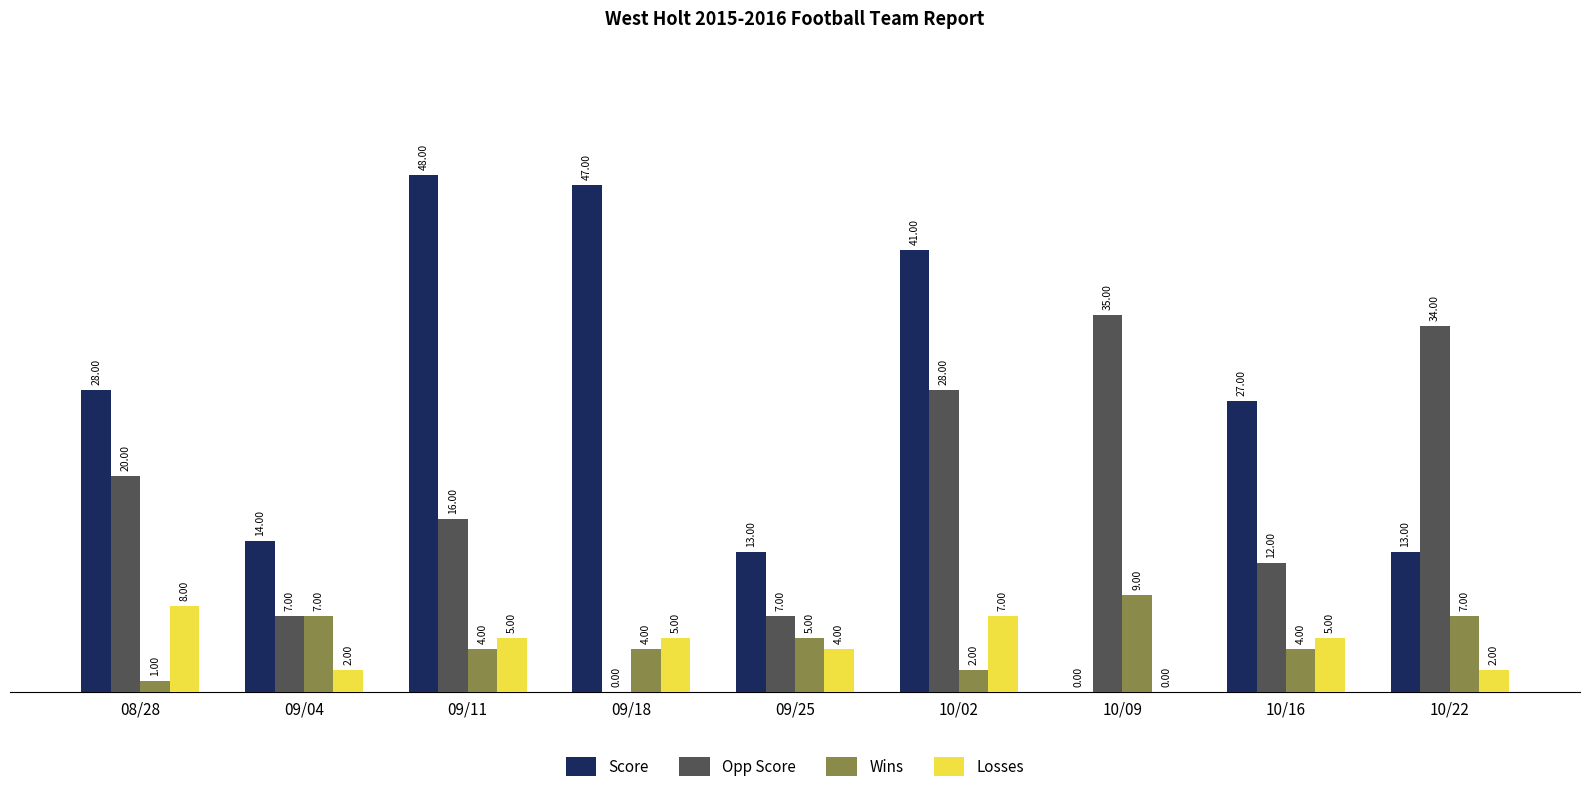

What is the average value of the Wins series?

5